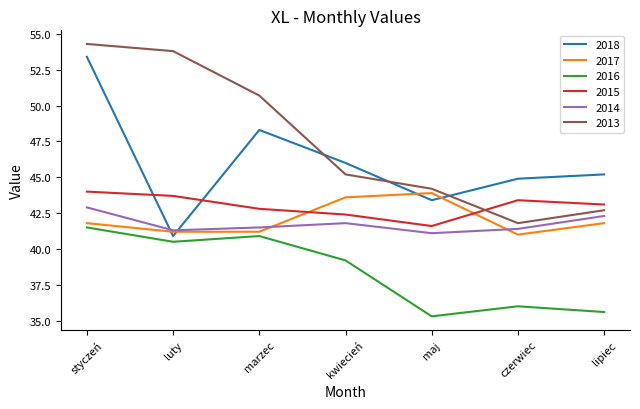

Reading right to left, transcribe all the data shown in this chart.

2018: 45.2	44.9	43.4	46.0	48.3	40.9	53.4
2017: 41.8	41.0	43.9	43.6	41.2	41.2	41.8
2016: 35.6	36.0	35.3	39.2	40.9	40.5	41.5
2015: 43.1	43.4	41.6	42.4	42.8	43.7	44.0
2014: 42.3	41.4	41.1	41.8	41.5	41.3	42.9
2013: 42.7	41.8	44.2	45.2	50.7	53.8	54.3